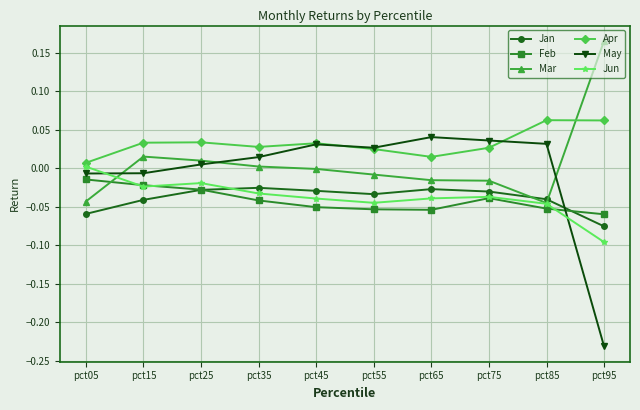

Which series has the largest total across all categories?

Apr